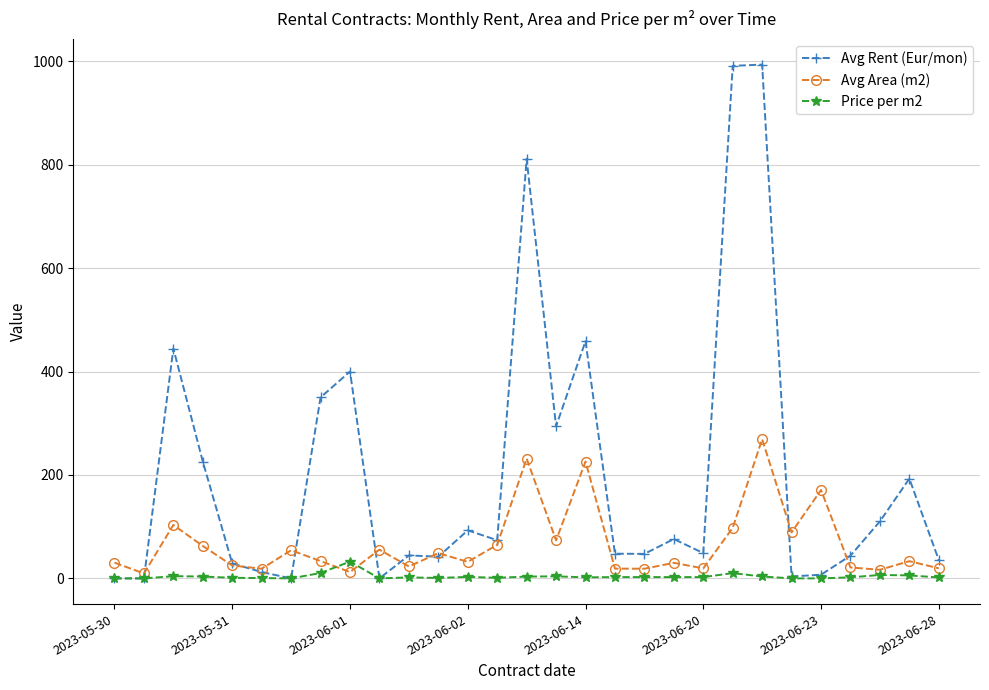

What is the greatest value displayed?

993.5